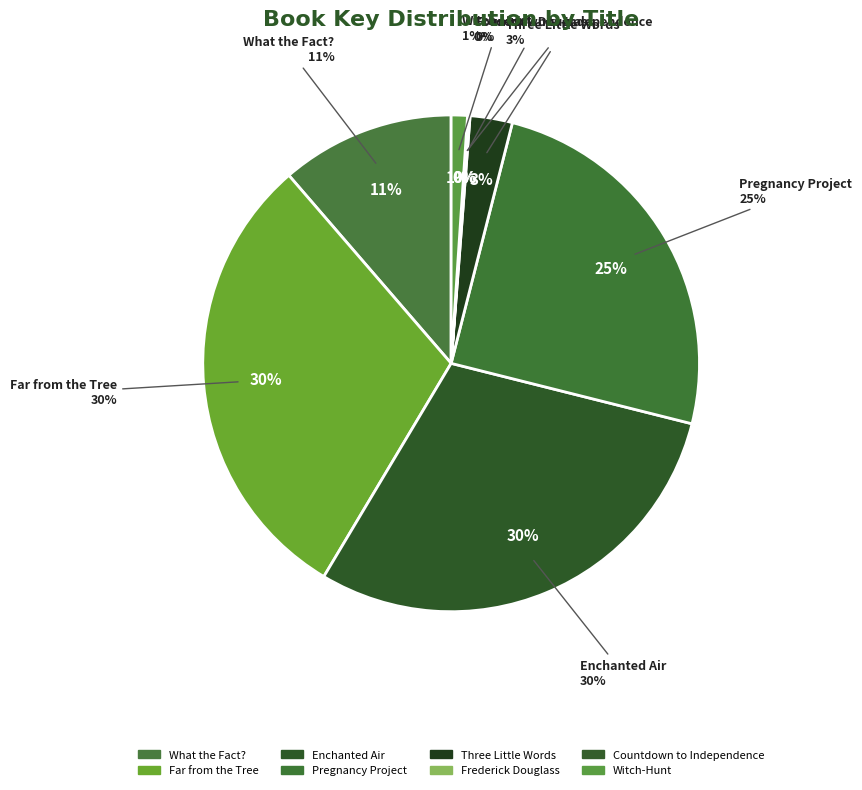

The What the Fact? slice represents 22% of the pie. True or false?

False